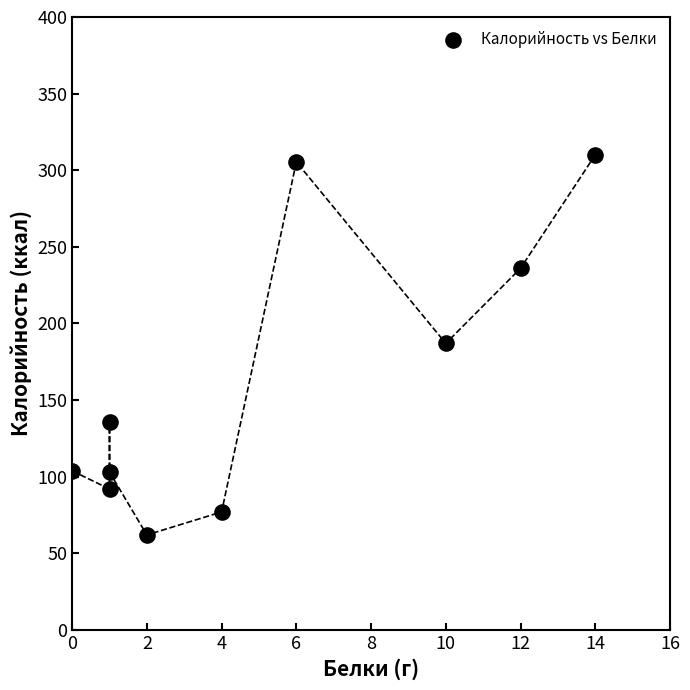

What is the average X value?

5.1